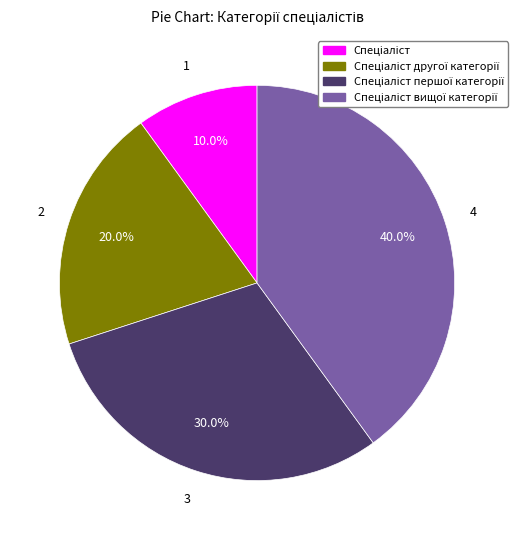

Is there a majority slice in this chart?

No